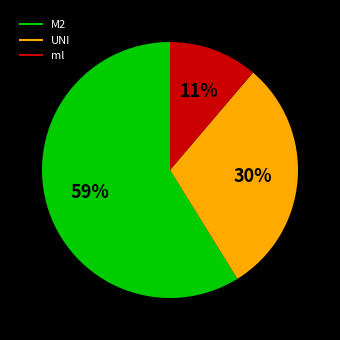

Count the number of slices in the pie.

3